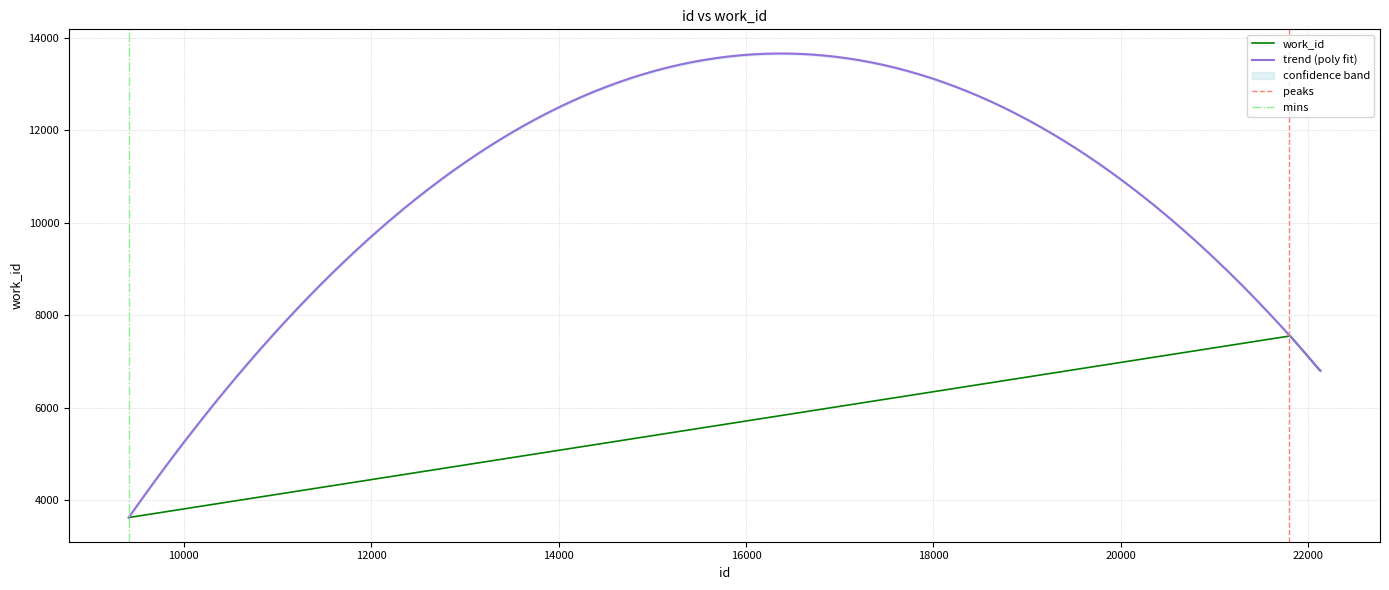

What is the minimum value for work_id?

3623